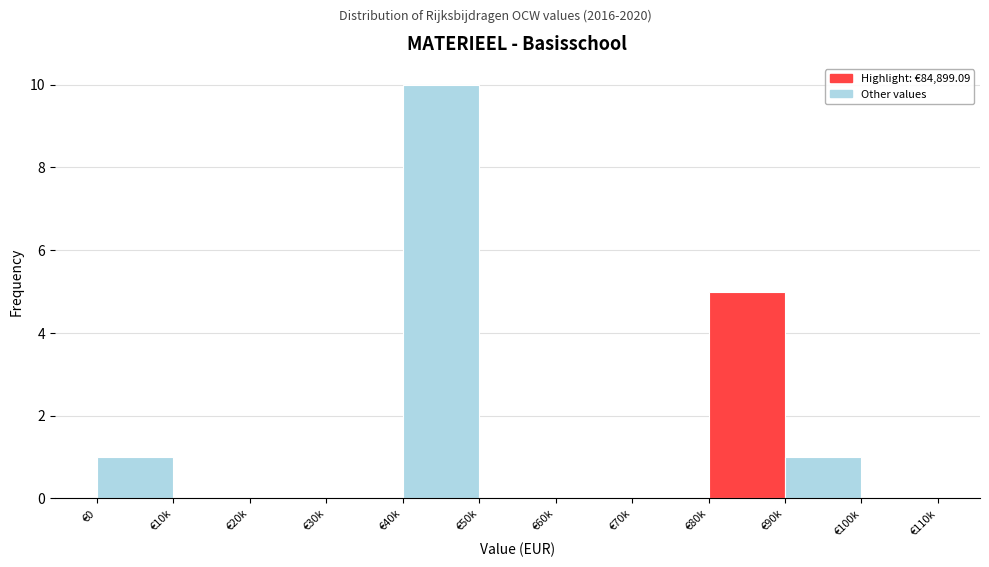

Reading right to left, list all the values displayed in this chart.

€100k=0	€90k=1	€80k=5	€70k=0	€60k=0	€50k=0	€40k=10	€30k=0	€20k=0	€10k=0	€0=1